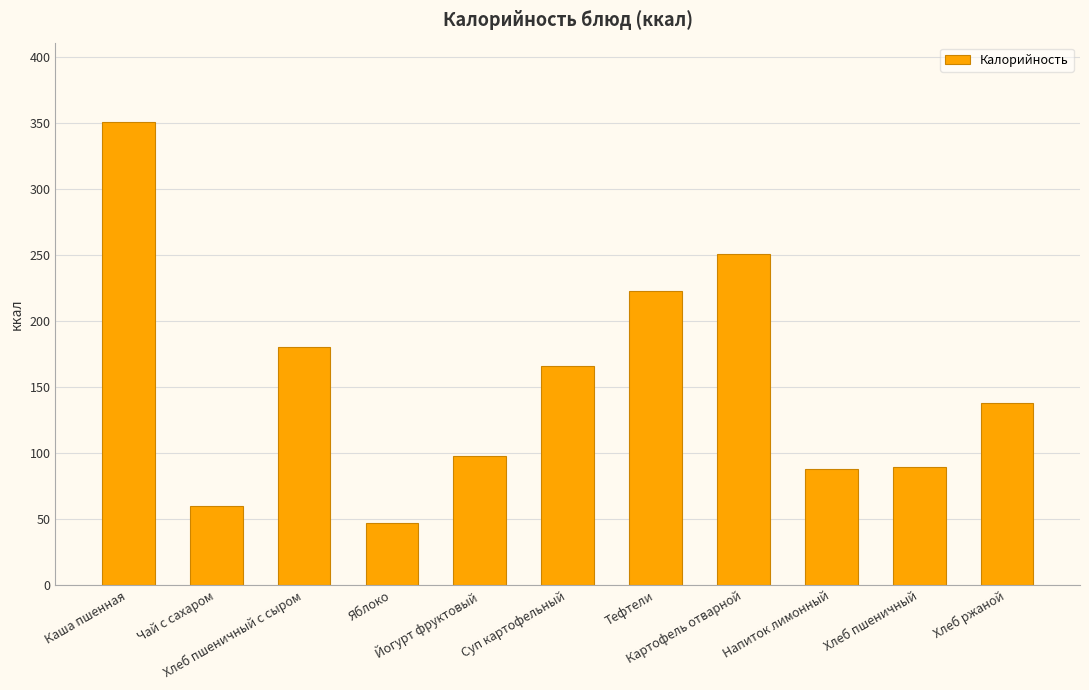

At which label is the value closest to 199?

Хлеб пшеничный с сыром